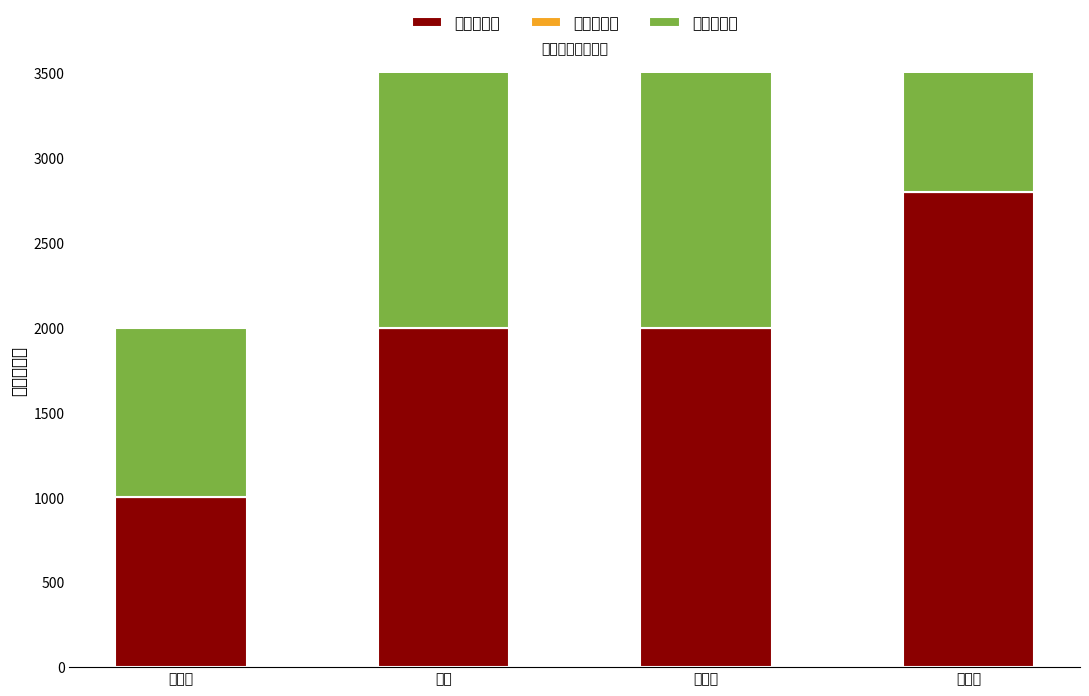

What is the spread (max minus min) of values at 张大正?

2800